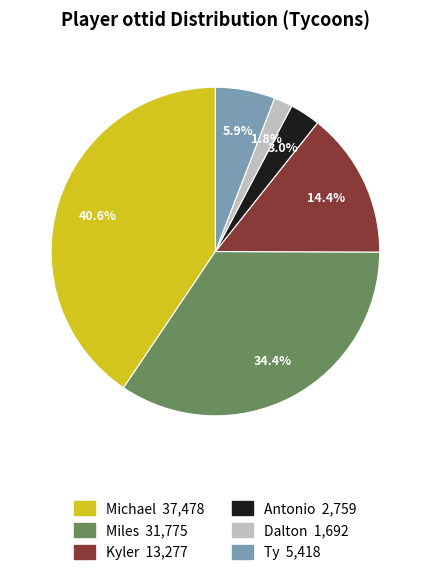

Which has a higher value, Antonio or Michael?

Michael